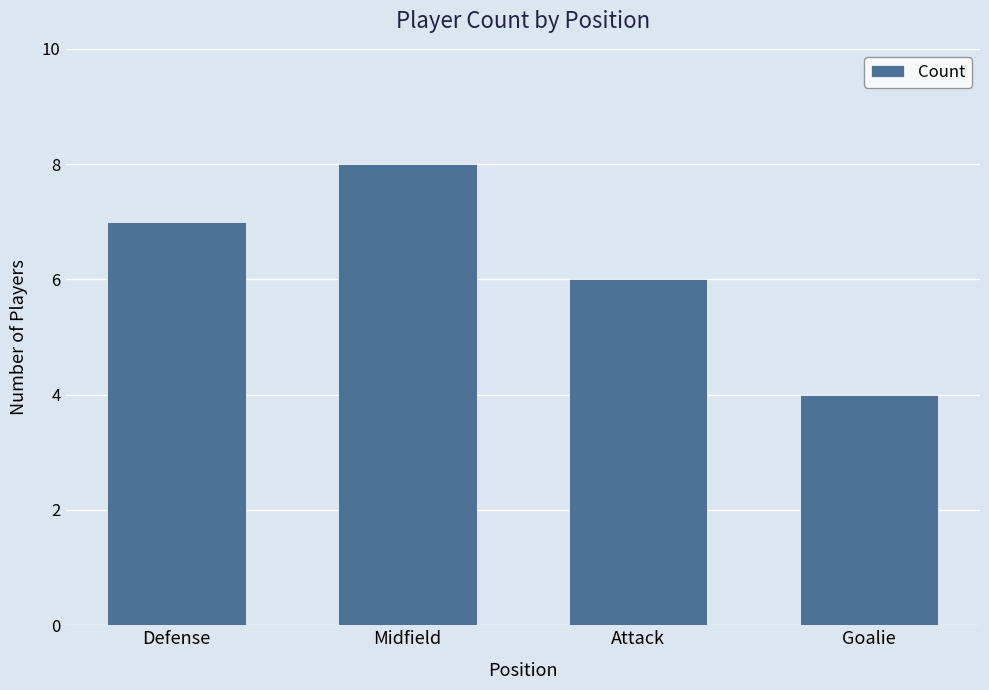

What is the label of the 2nd bar from the right?

Attack